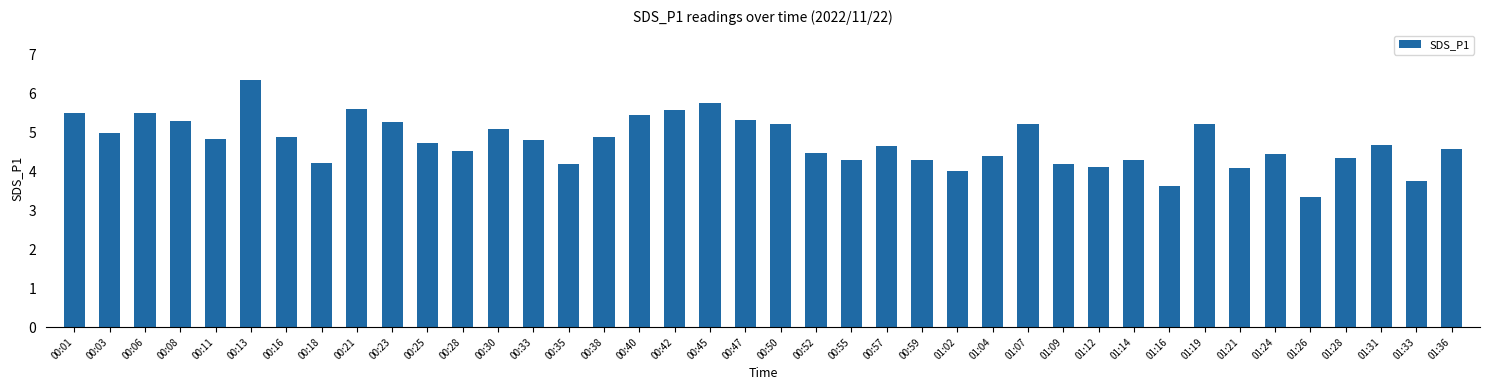

Which has a higher value, 00:01 or 01:09?

00:01